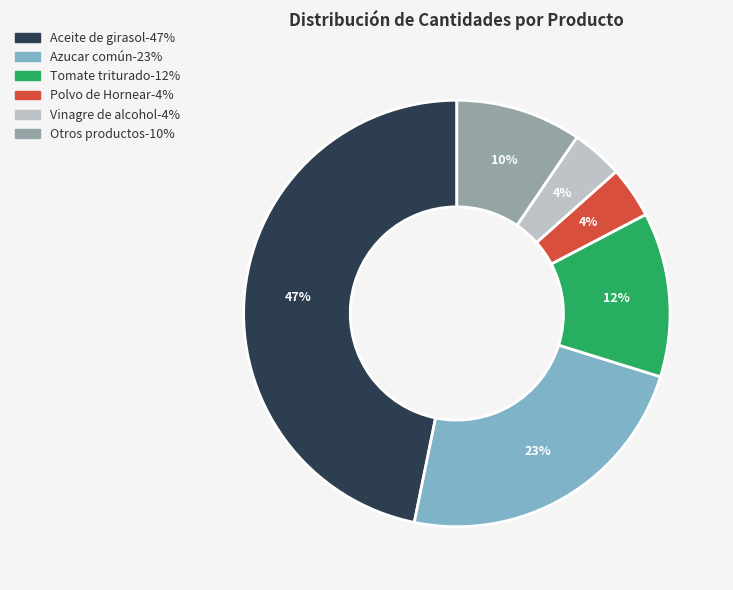

To the nearest percent, what is the average slice percentage?

17%